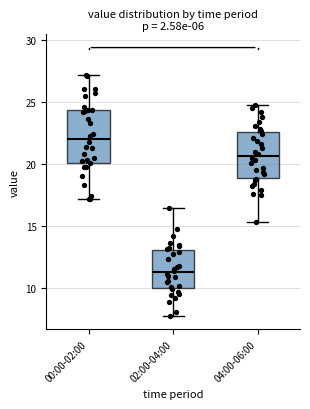

Which box's median line is the lowest?

02:00-04:00